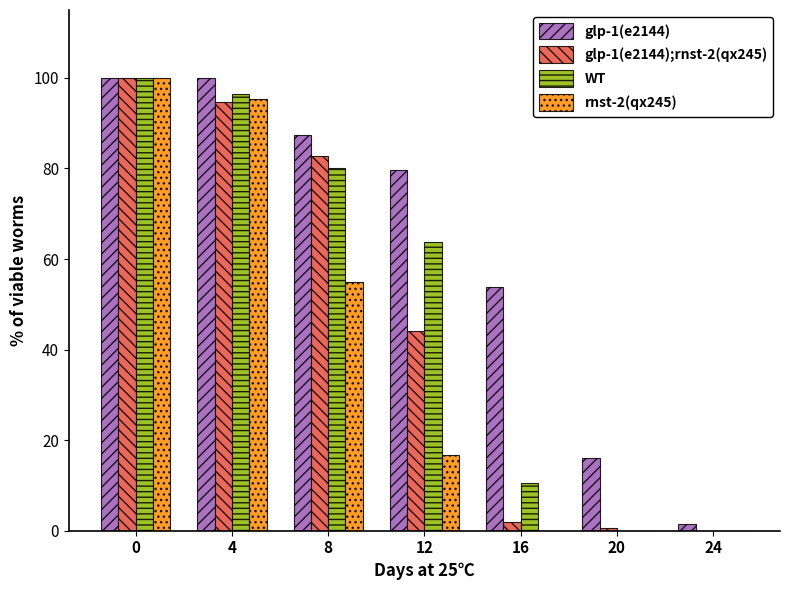

Which series has the largest total across all categories?

glp-1(e2144)